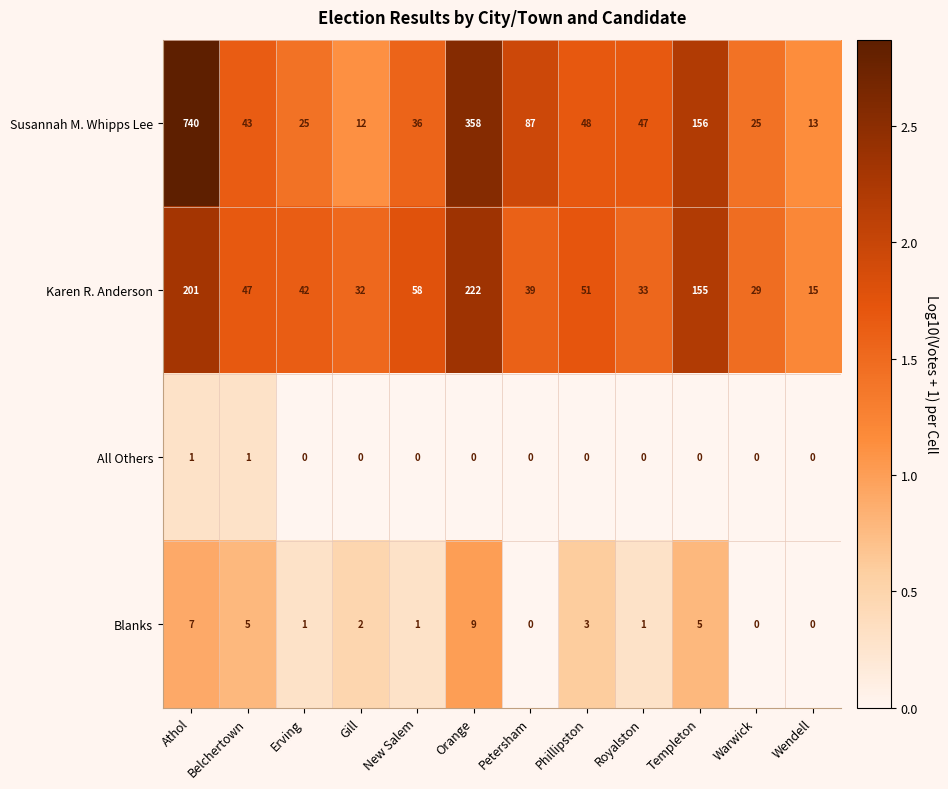

What is the greatest value displayed?

740